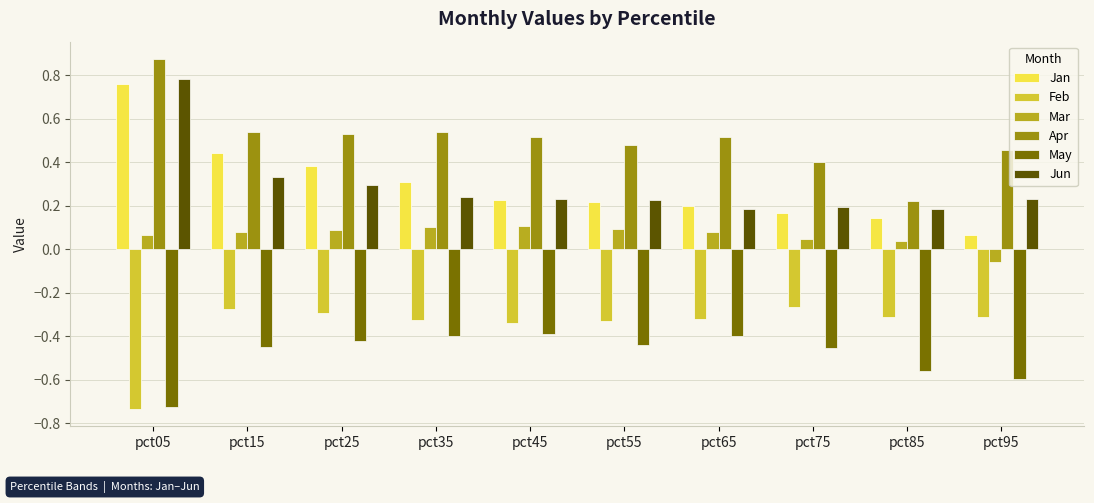

Which series has the widest spread of values?

Jan